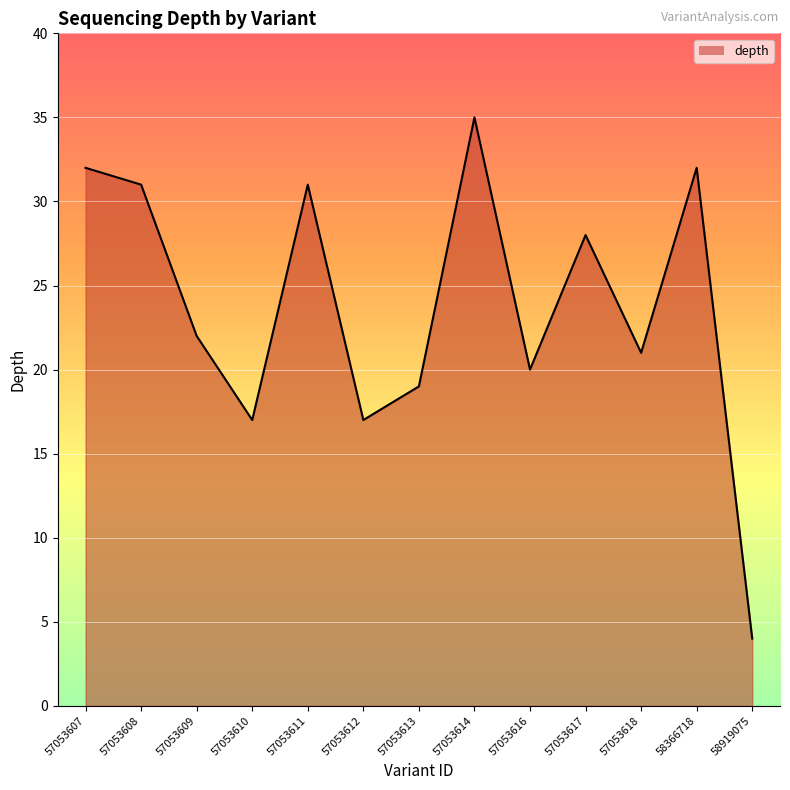

Is it true that the value at 57053616 is 20?

True